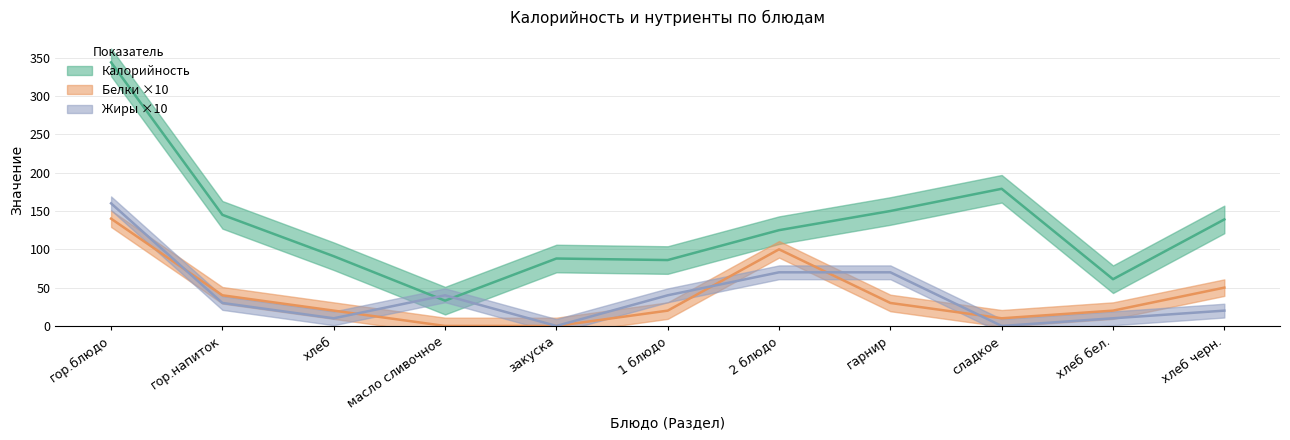

True or false: Калорийность and Белки cross at least once.

False